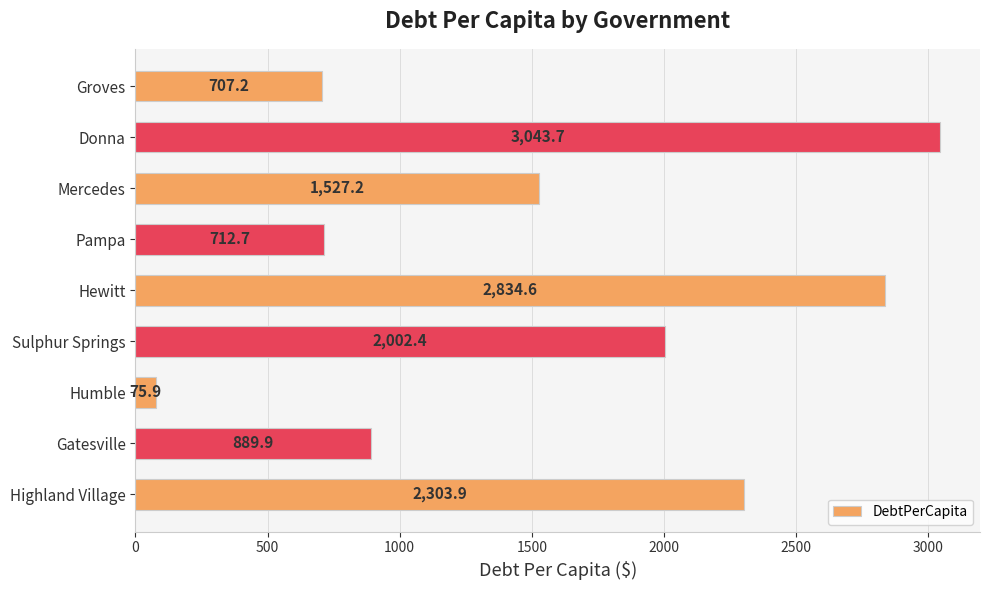

How many bars are there in total?

9